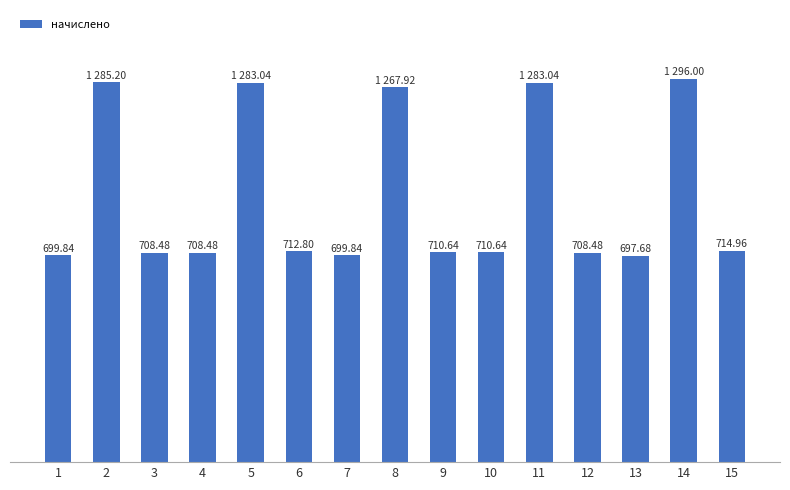

The chart shows a value of 1711.4 at 11. True or false?

False